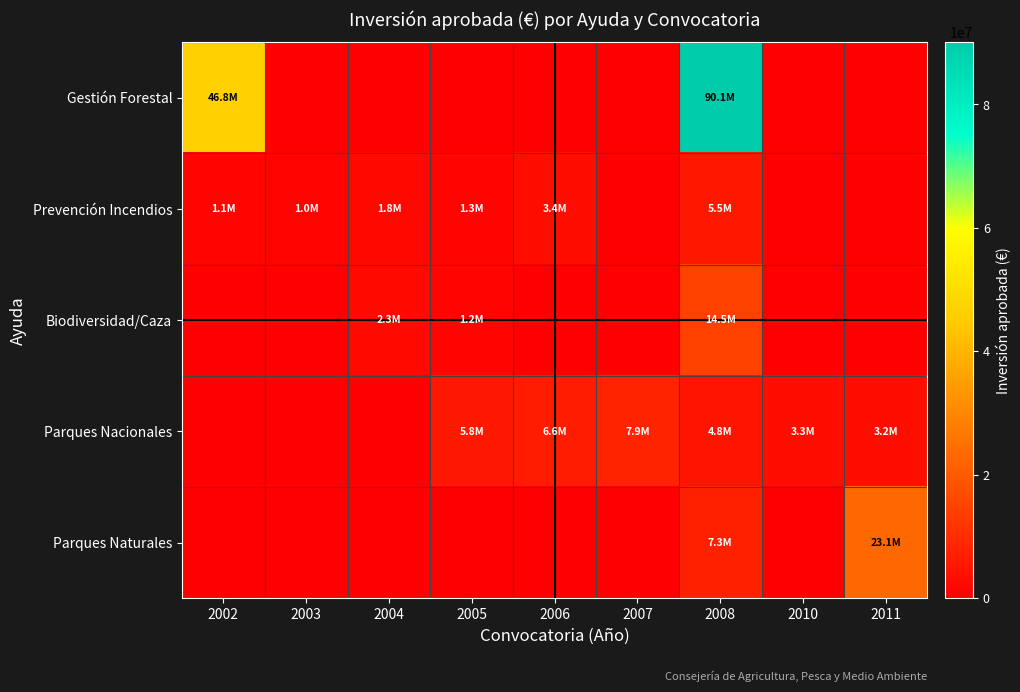

Reading right to left, extract all data points from this chart.

Gestión Forestal: 2011=0	2010=0	2008=90075627	2007=0	2006=0	2005=0	2004=0	2003=0	2002=46778041
Prevención Incendios: 2011=0	2010=0	2008=5507662	2007=0	2006=3353446	2005=1328454	2004=1797501	2003=1010447	2002=1103352
Biodiversidad/Caza: 2011=0	2010=0	2008=14456375	2007=0	2006=0	2005=1199979	2004=2341284	2003=0	2002=0
Parques Nacionales: 2011=3241668	2010=3342191	2008=4762331	2007=7860161	2006=6561576	2005=5814357	2004=0	2003=0	2002=0
Parques Naturales: 2011=23080985	2010=0	2008=7297750	2007=0	2006=0	2005=0	2004=0	2003=0	2002=0